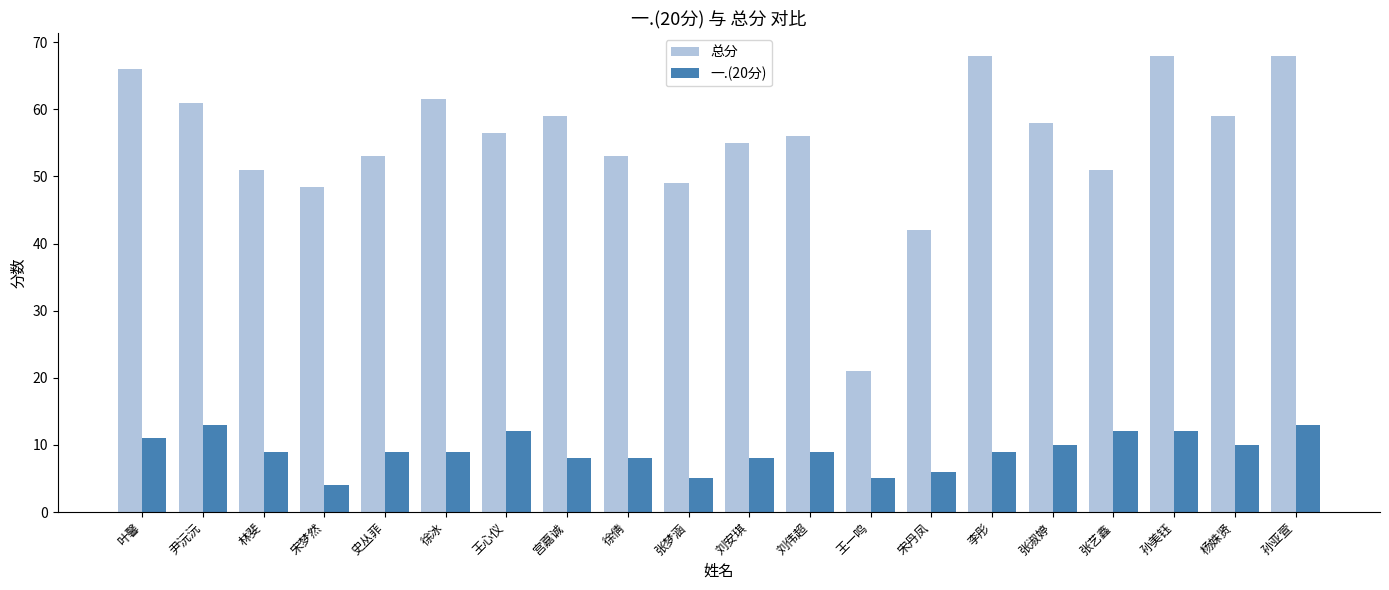

Rank the series at 张淑婷 from lowest to highest value.

一.(20分), 总分